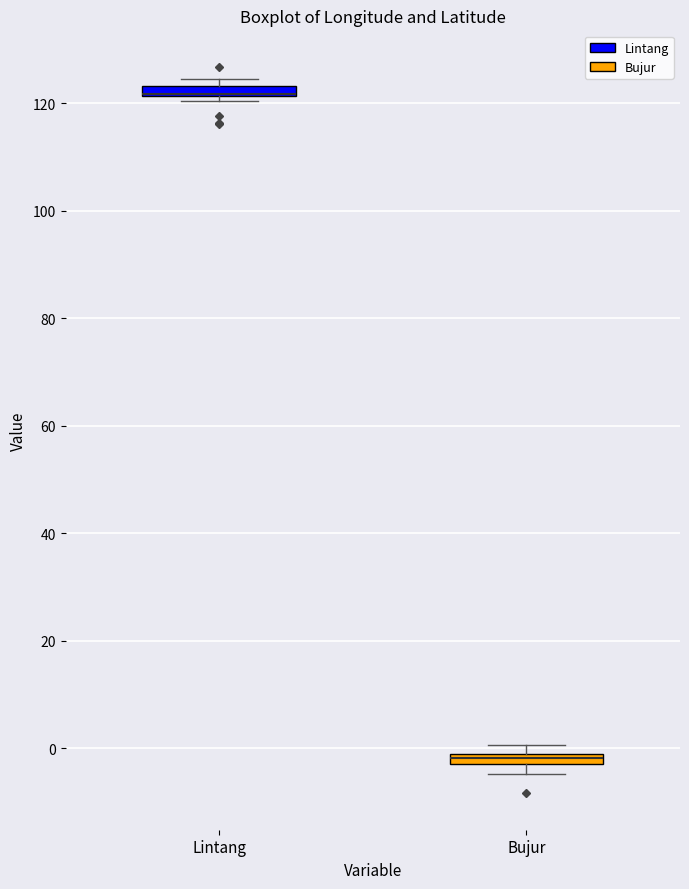

Where is the lower edge of the box for Lintang on the y-axis? The values are not printed on the chart, so give them approximately, as read against the axis.

122